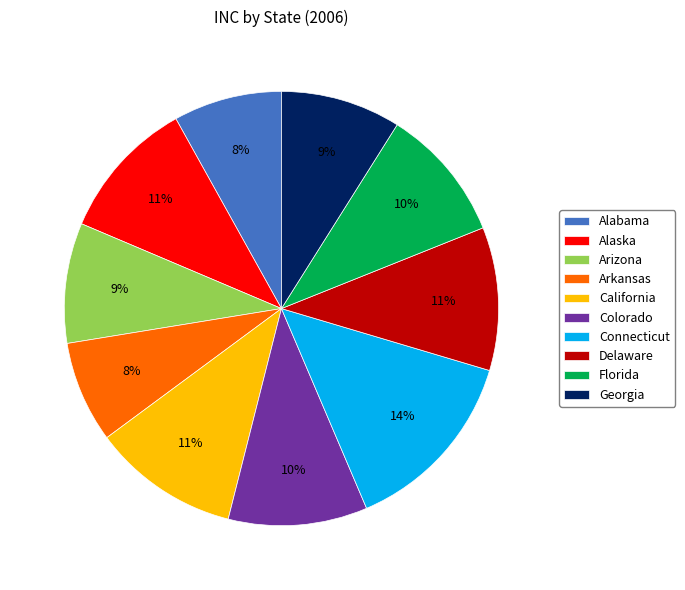

Is it true that Alabama is 19% of the pie?

False